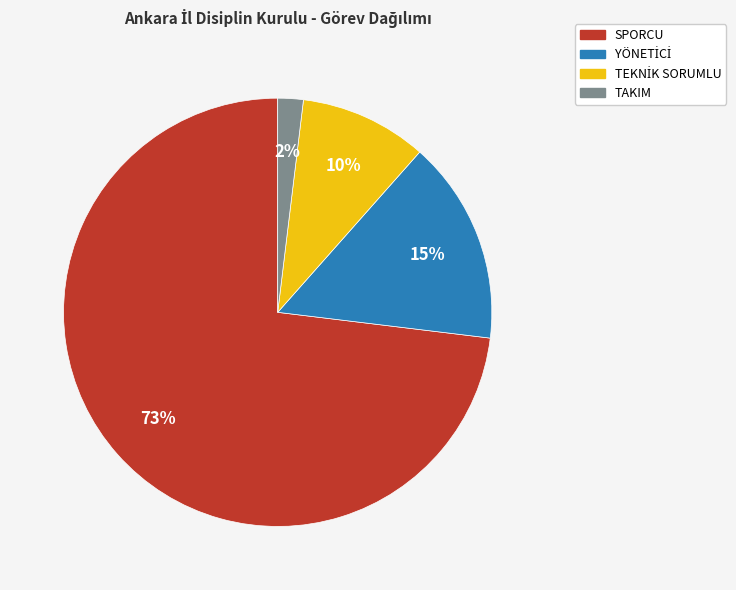

Is it true that SPORCU is 68% of the pie?

False